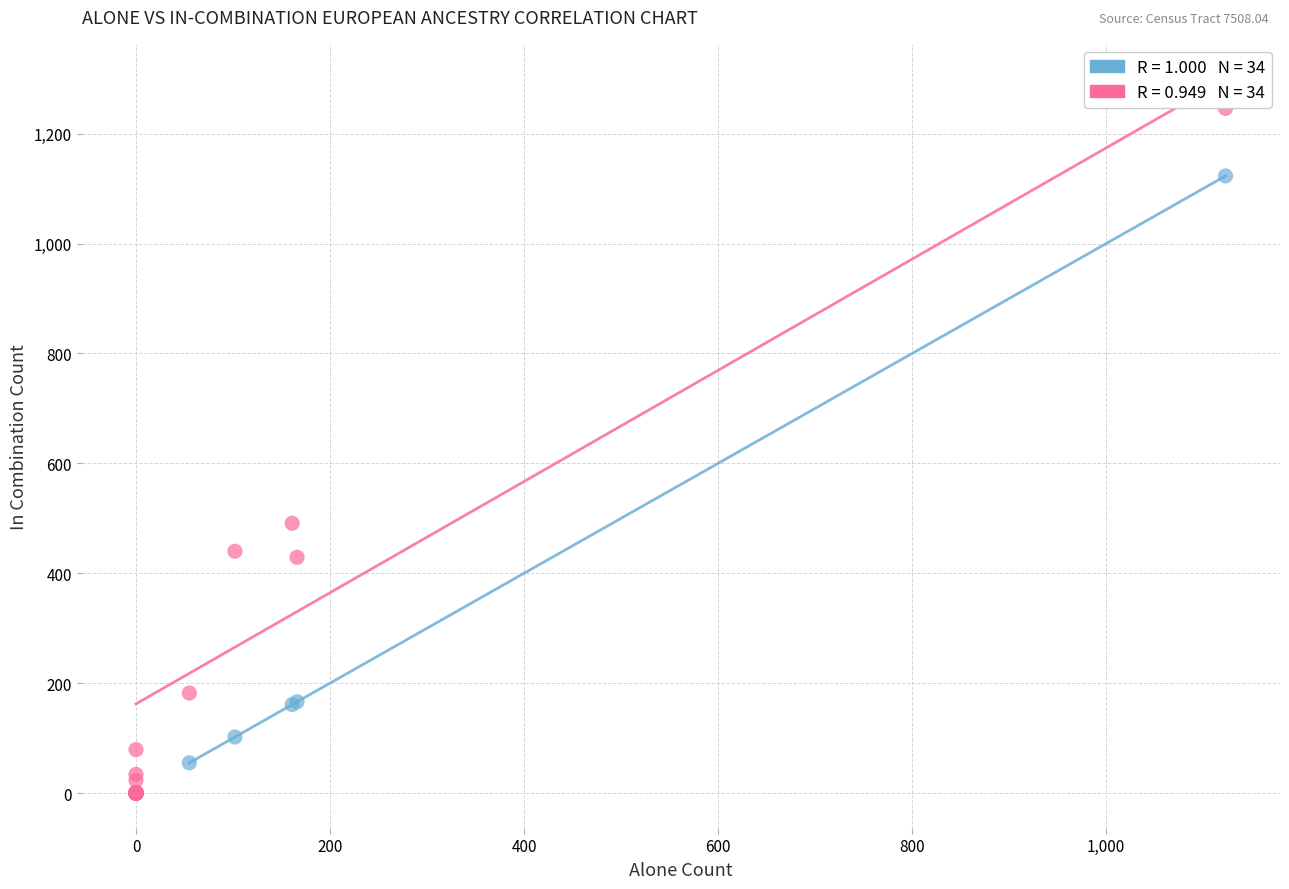

Across all series, what Y value is closest to 623?

491